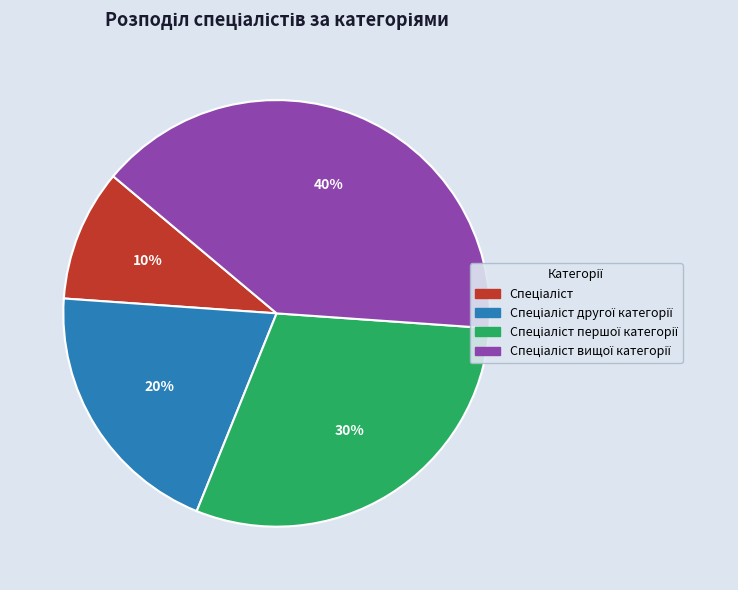

To the nearest percent, what is the average slice percentage?

25%